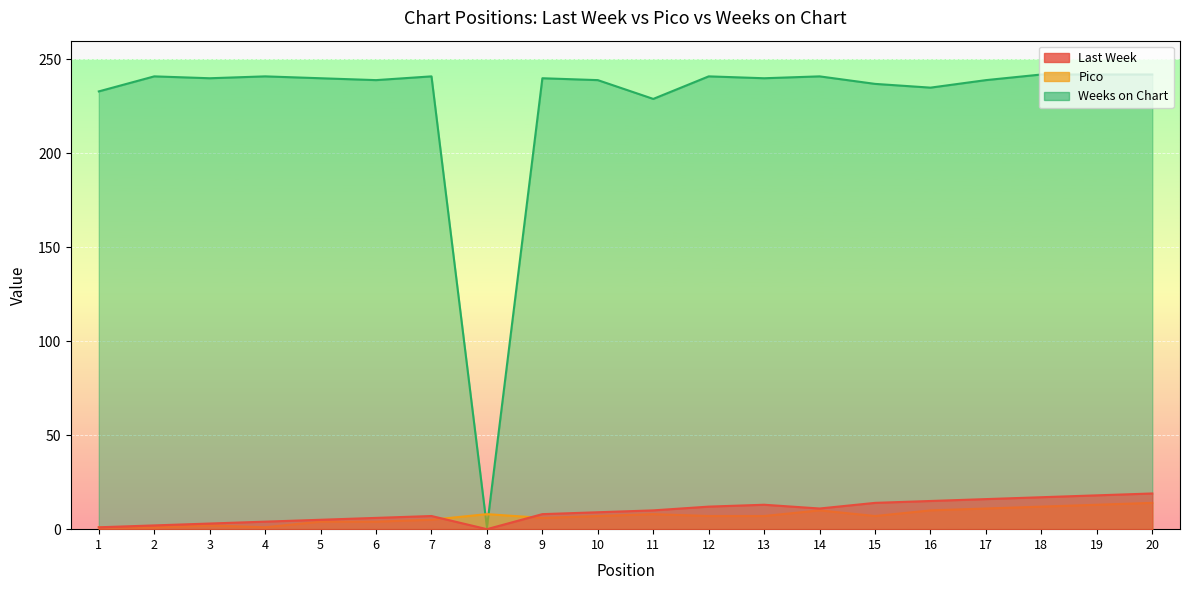

At which category does the chart reach its minimum across all series?

8